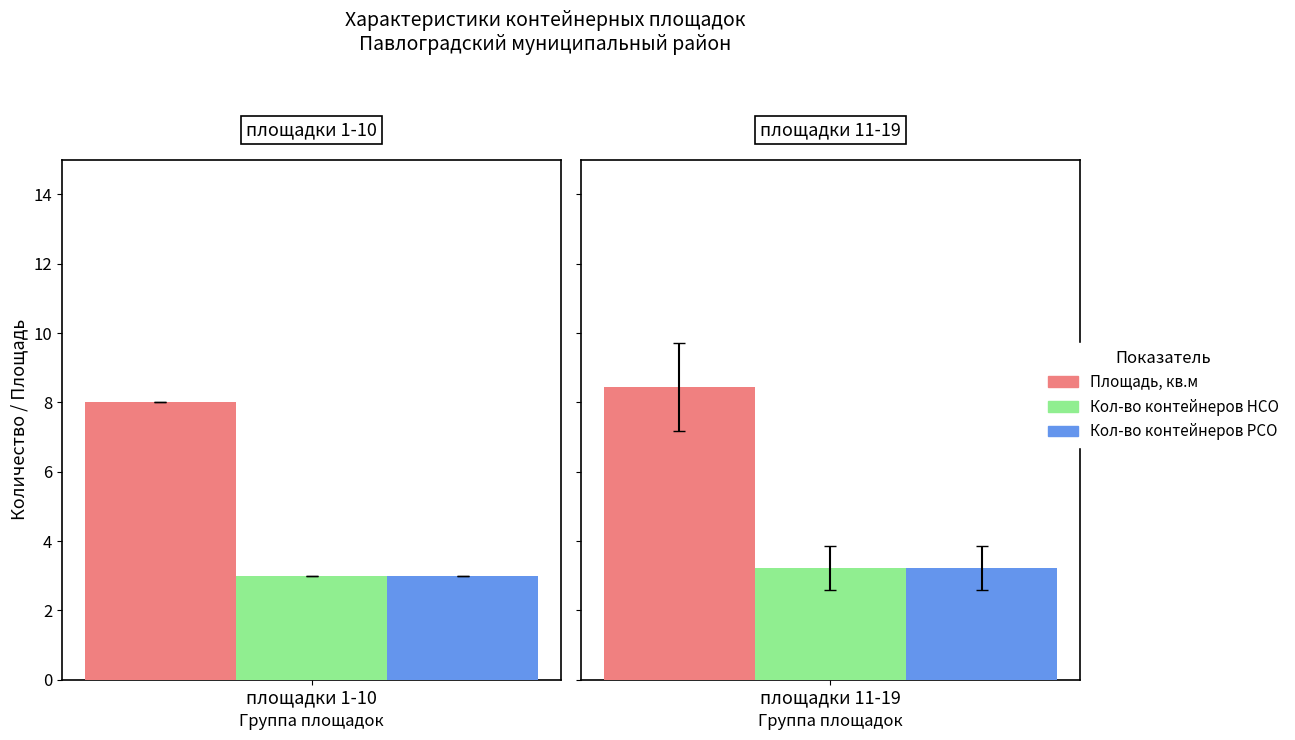

Between 14 and 10, which is larger?

14